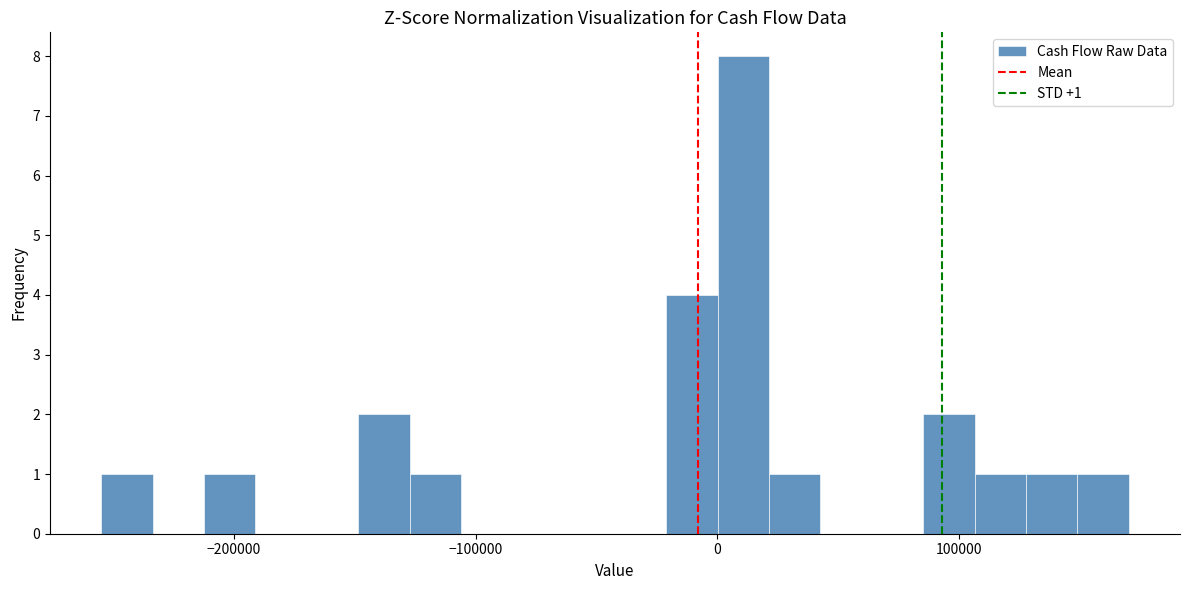

Around what value on the x-axis is the tallest bar? Give the approximate position of its centre, as read against the axis.

10000